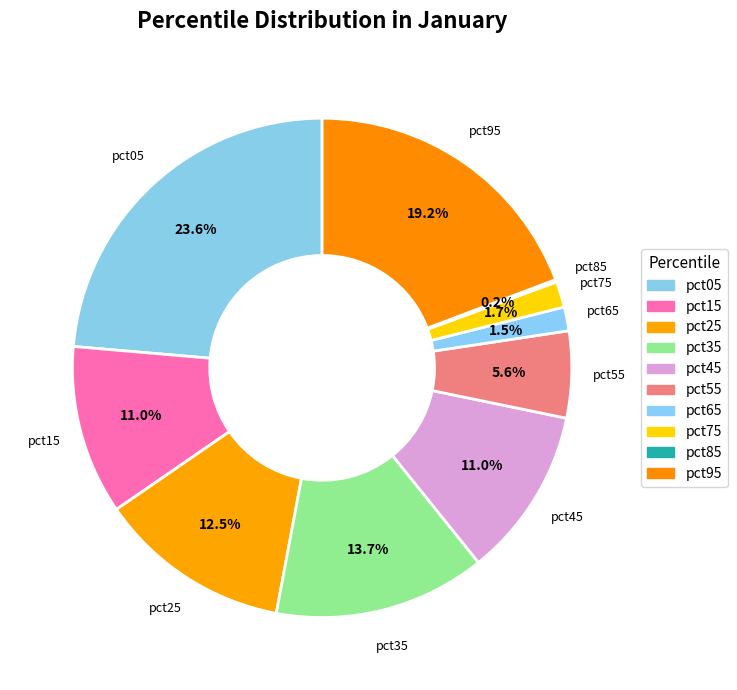

Which has a higher value, pct75 or pct55?

pct55